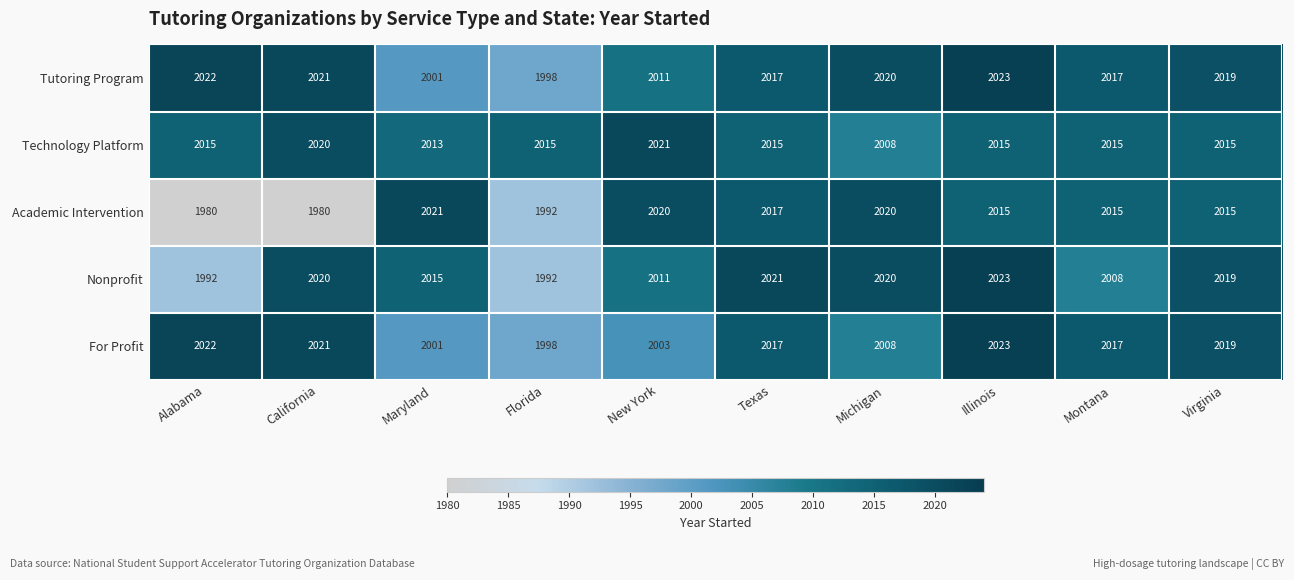

The Technology Platform series shows 455 at Michigan. True or false?

False